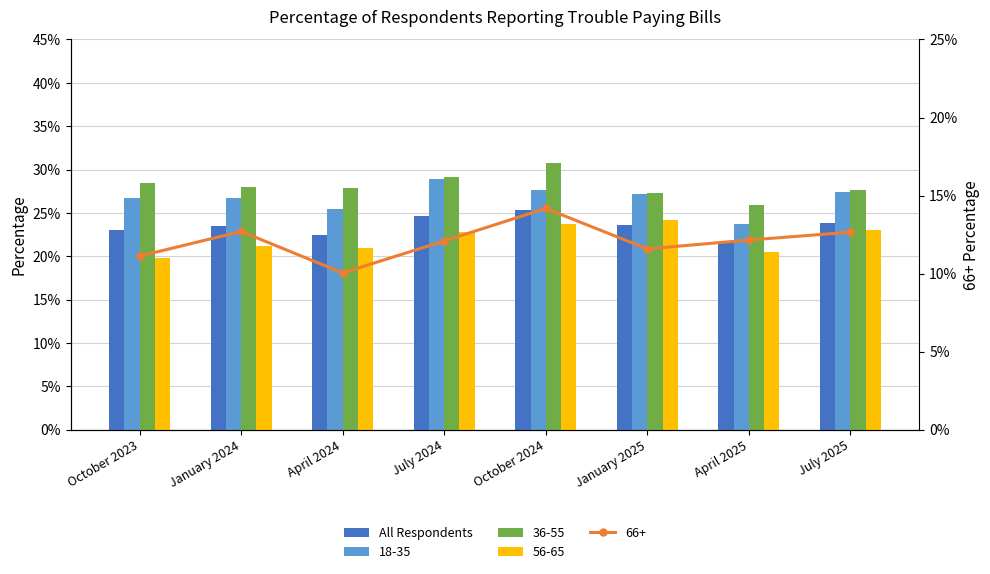

What position from the left is October 2024?

5